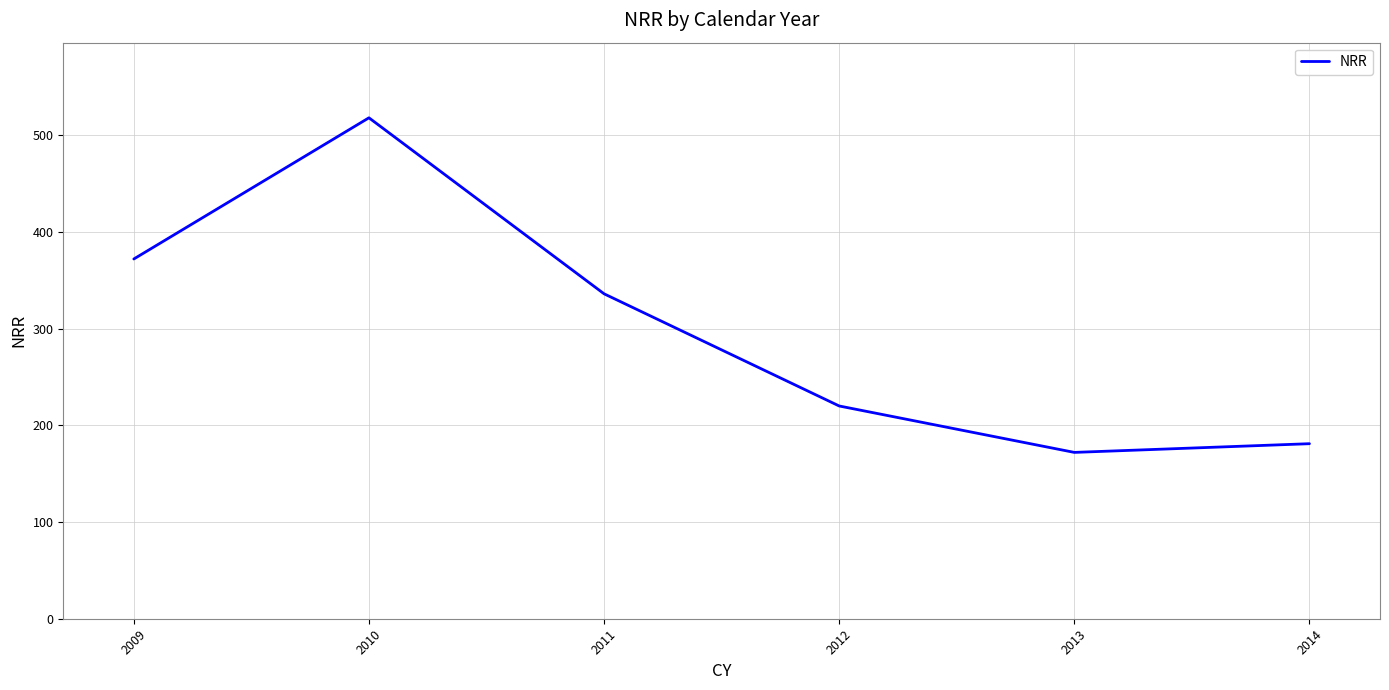

What is the difference between the values at 2014 and 2010?

337